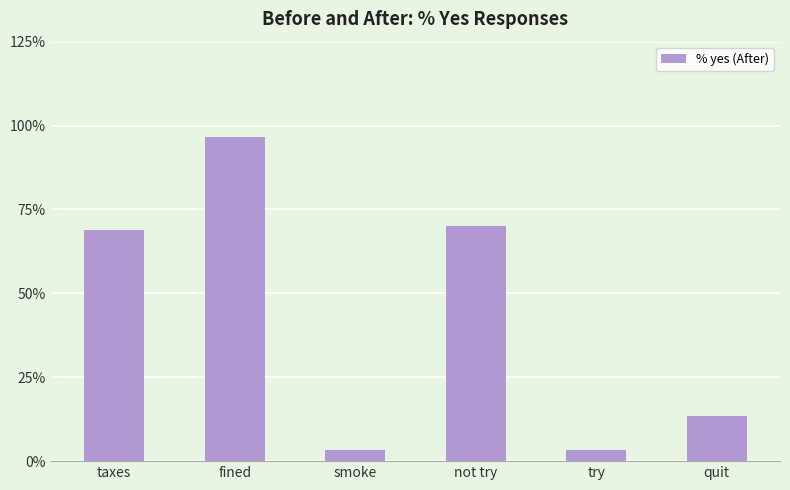

What is the ratio of the value at quit to the value at fined?

0.1